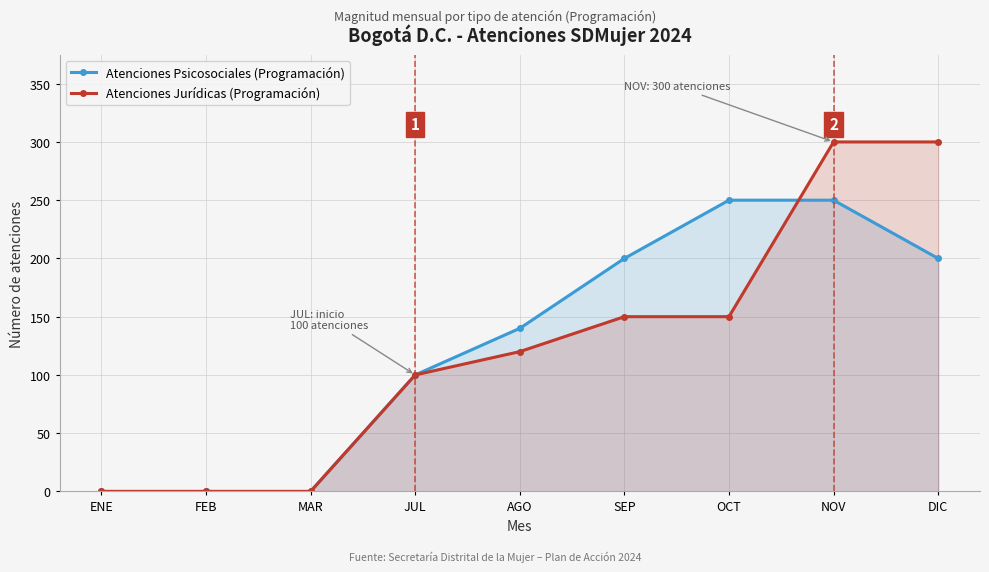

Does the chart have visible grid lines?

Yes